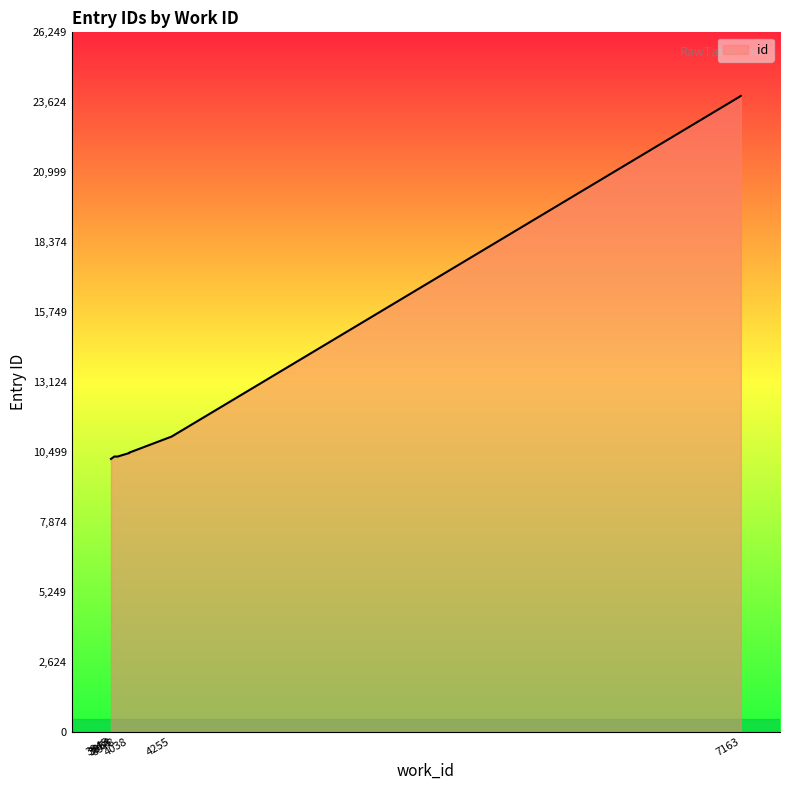

How many data points does each series have?

10